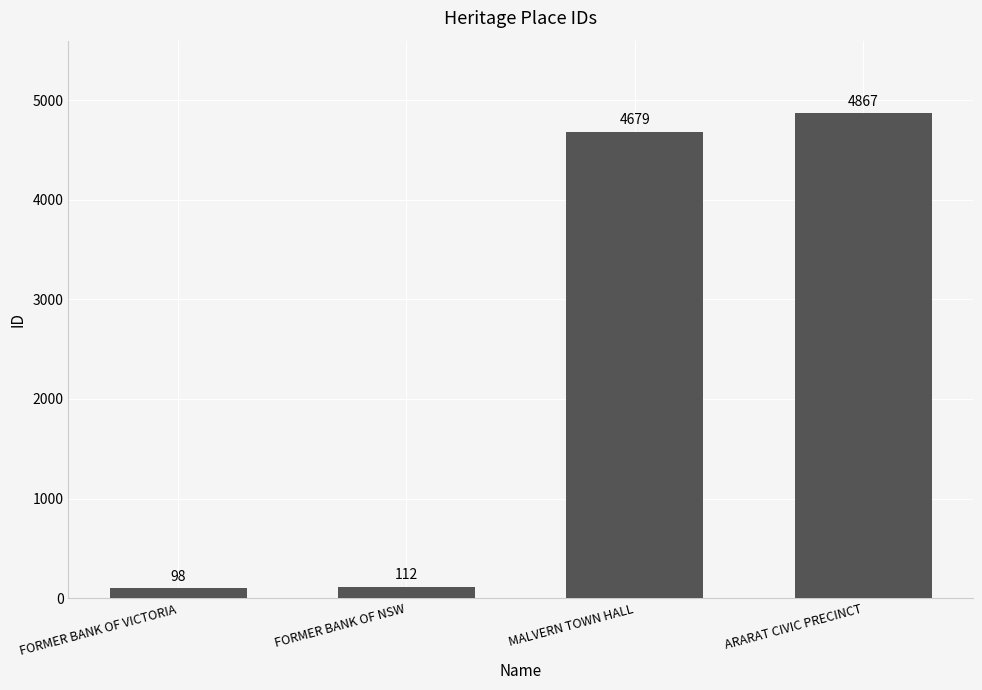

Is it true that the value at MALVERN TOWN HALL is 4679?

True